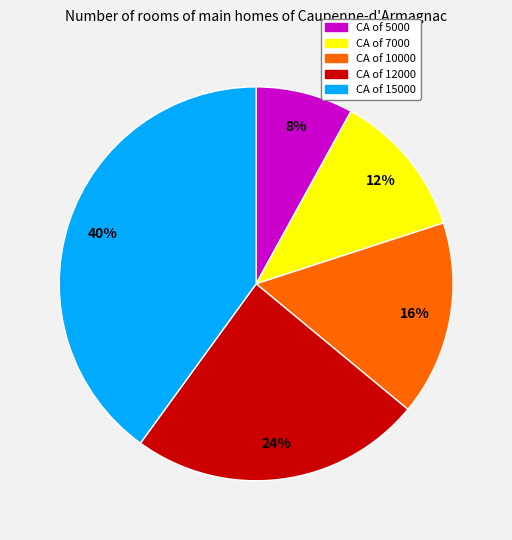

To the nearest percent, what is the difference between the largest and smallest slice percentages?

32%